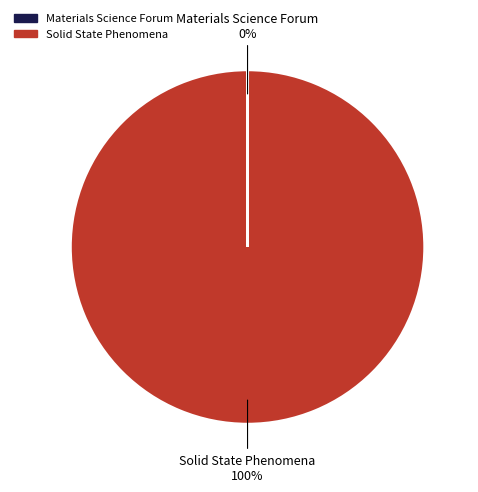

The Solid State Phenomena slice represents 86% of the pie. True or false?

False